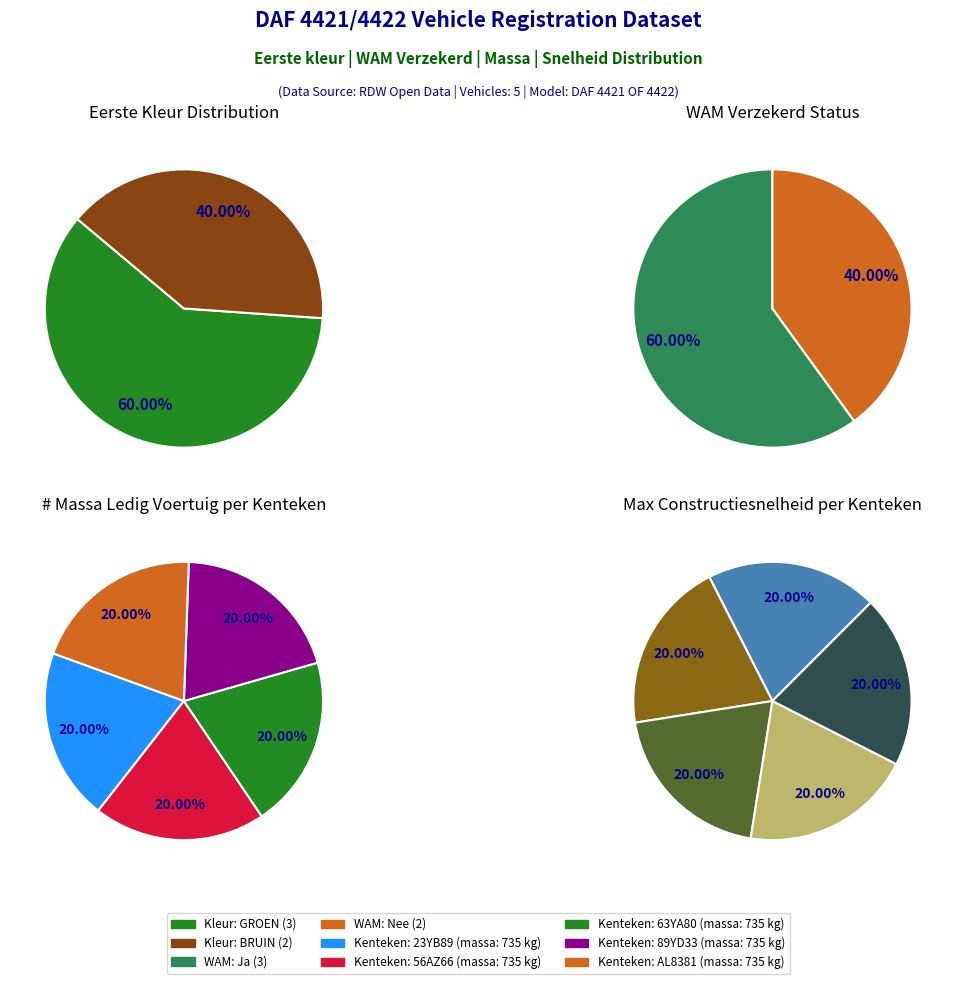

What percentage is the snelheid_values slice, to the nearest percent?

20%